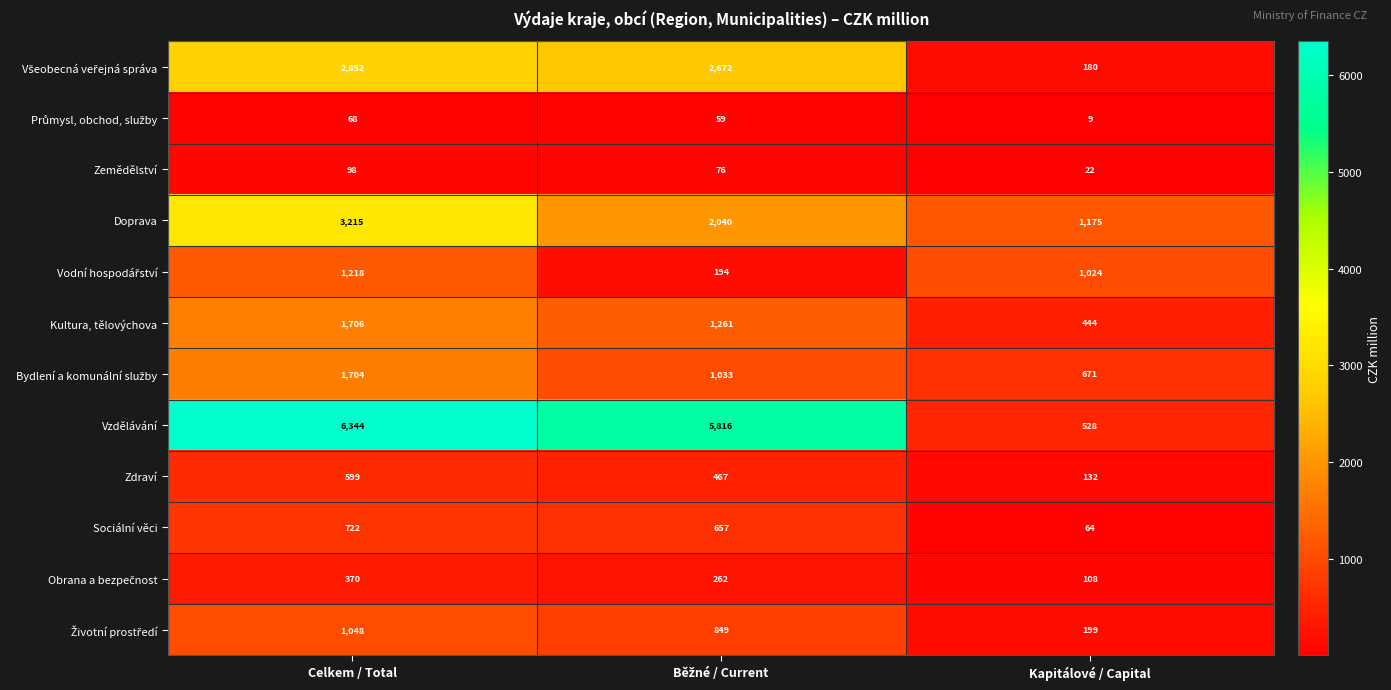

At how many categories does at least one series exceed 3332?

2